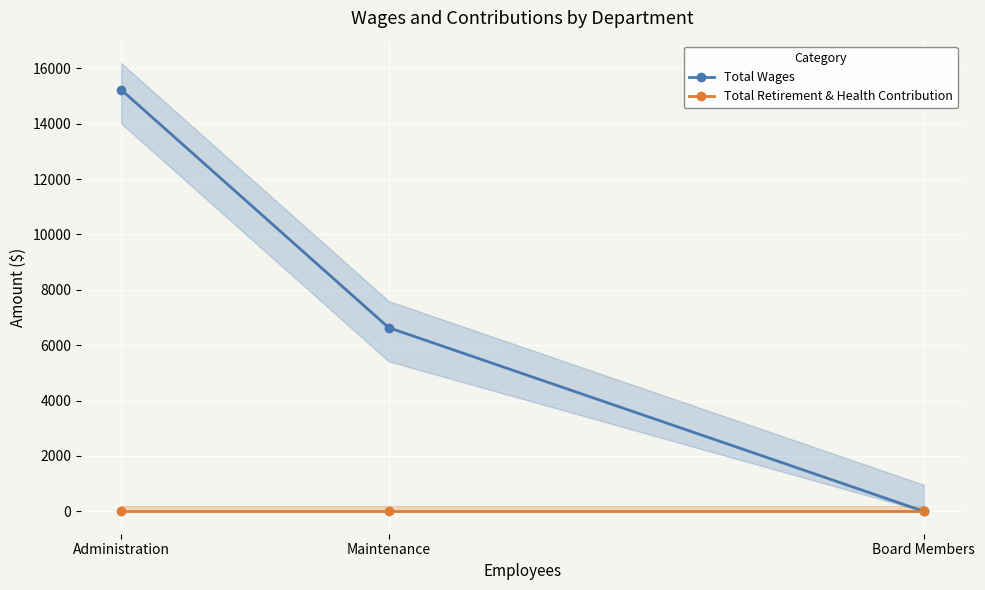

At which category is the sum across all series the highest?

Administration